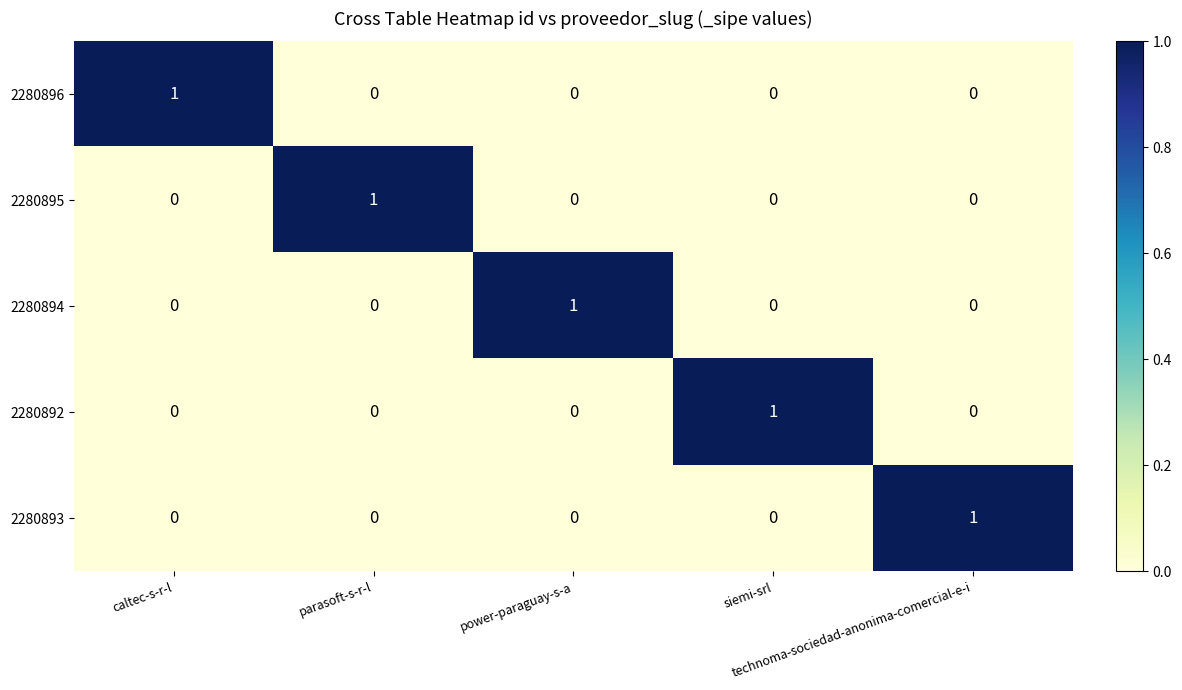

Count the 2280892 values in the range 0 to 1.

5